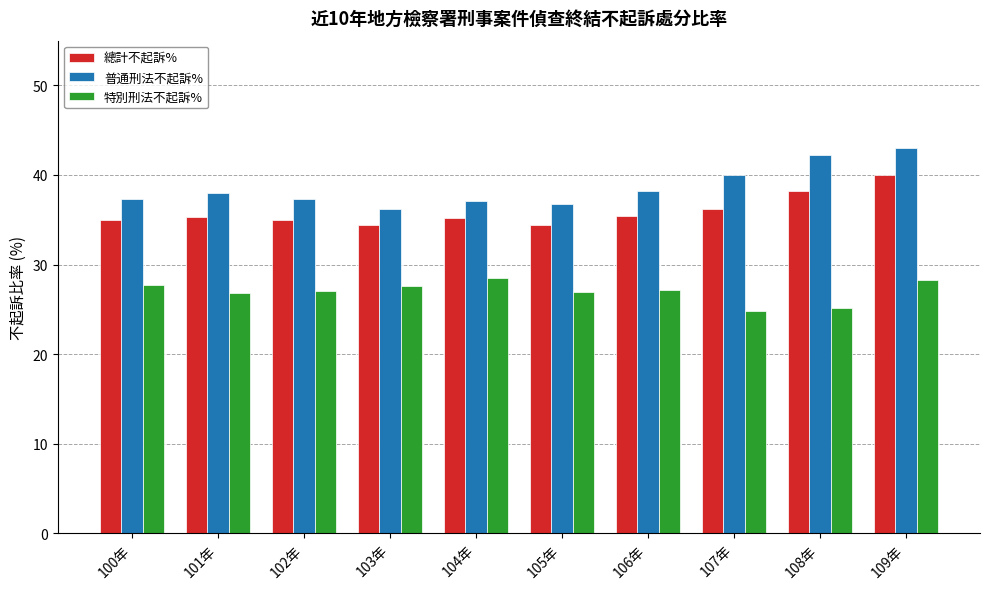

The value of 特別刑法不起訴% at 106年 is 27.1. True or false?

True